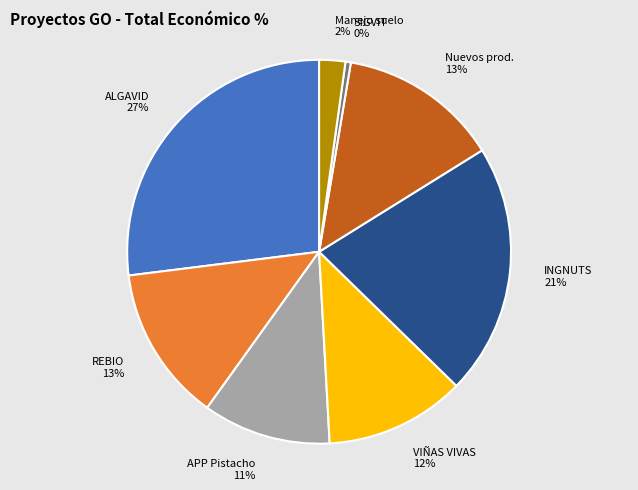

Is there a majority slice in this chart?

No